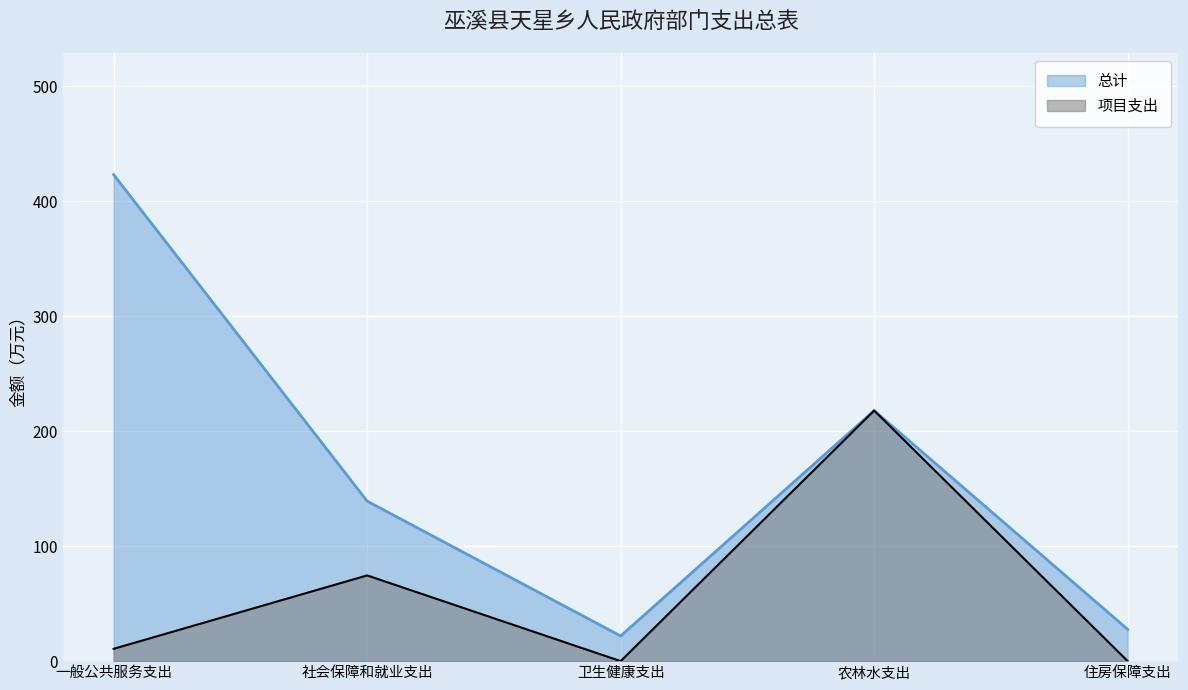

The 总计 series shows 84.5 at 社会保障和就业支出. True or false?

False